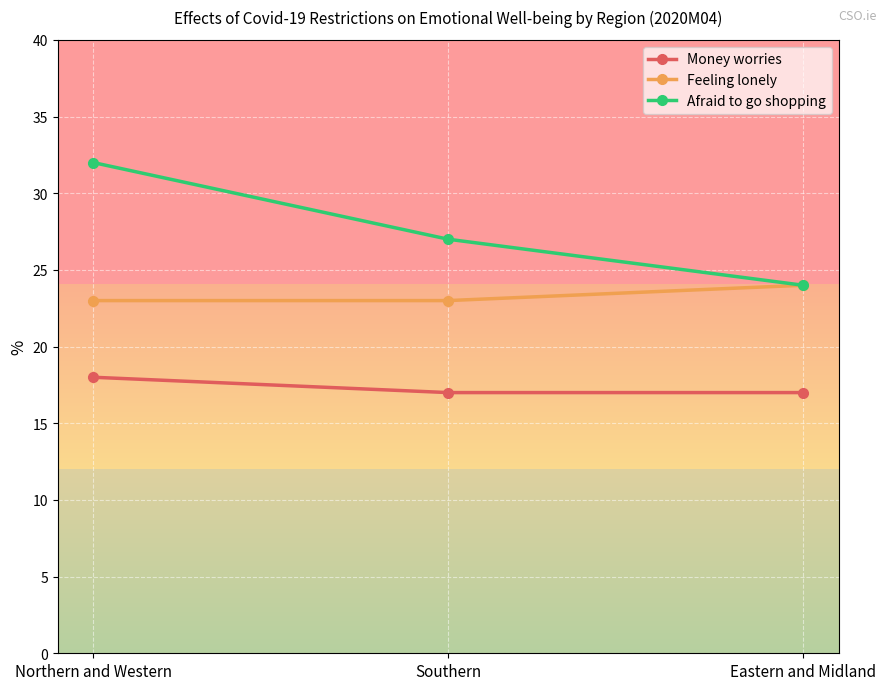

What is the sum of the Money worries values at Southern and Northern and Western?

35